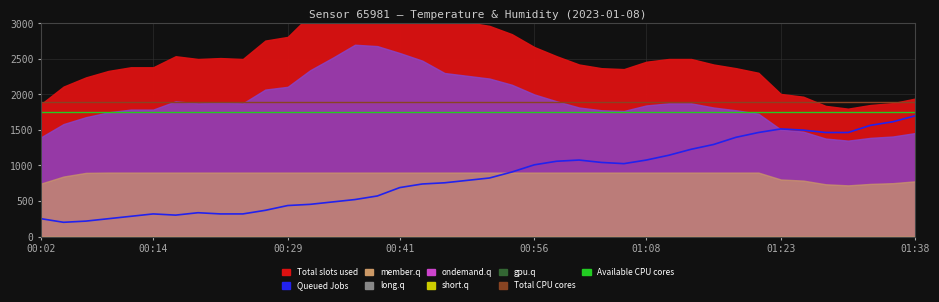

True or false: Total CPU cores and Queued Jobs intersect in this chart.

False